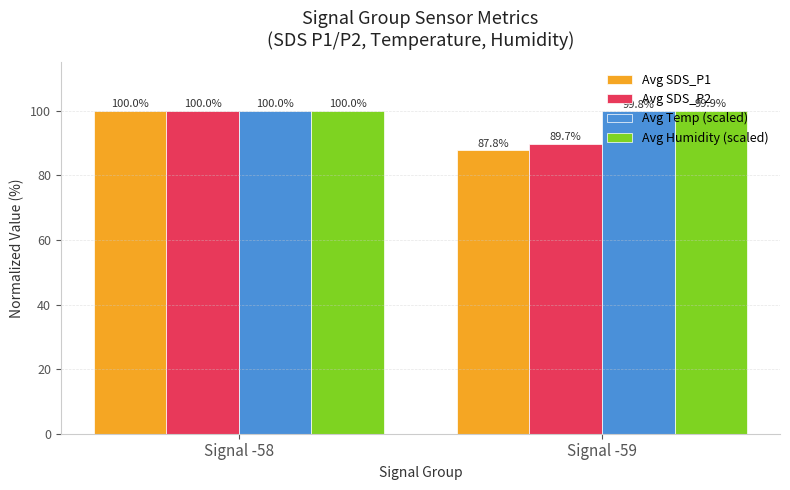

At which category is the sum across all series the highest?

Signal -58